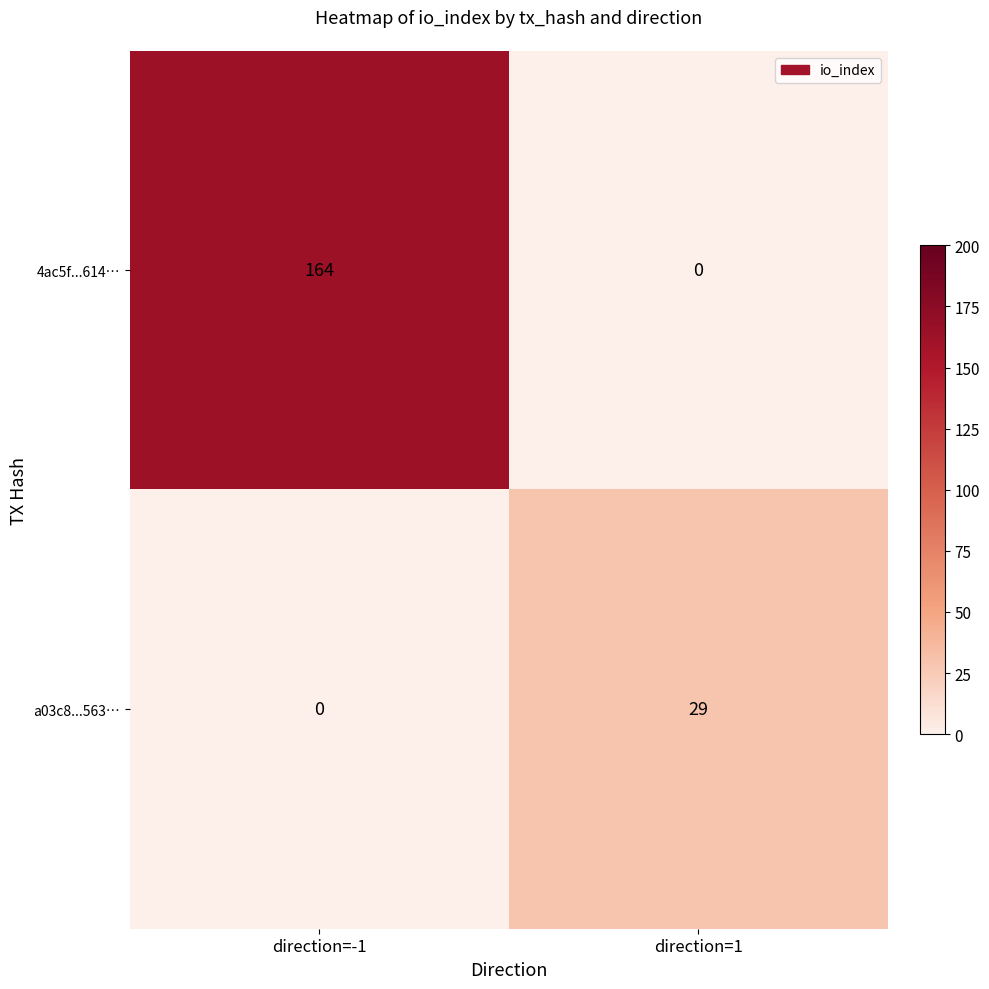

What is the sum of all a03c8...563… values?

29